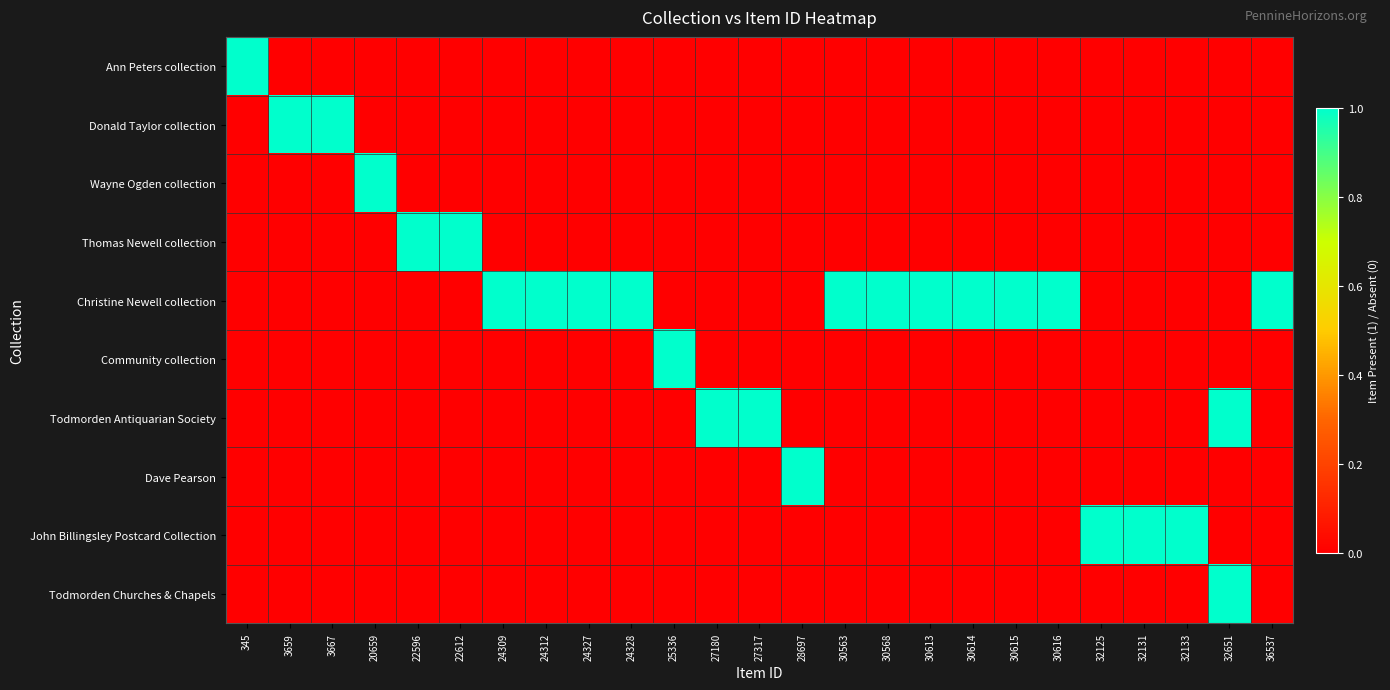

At which category is the sum across all series the highest?

32651